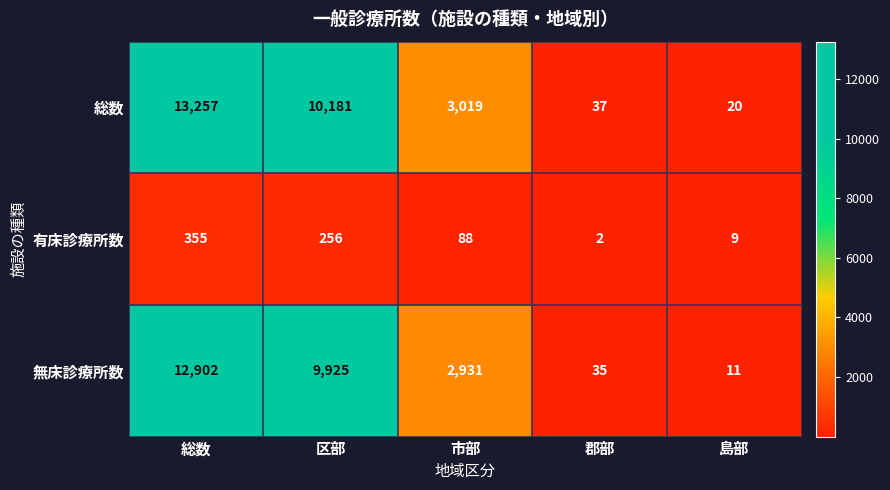

What is the difference between the maximum and minimum values in the 総数 series?

13237